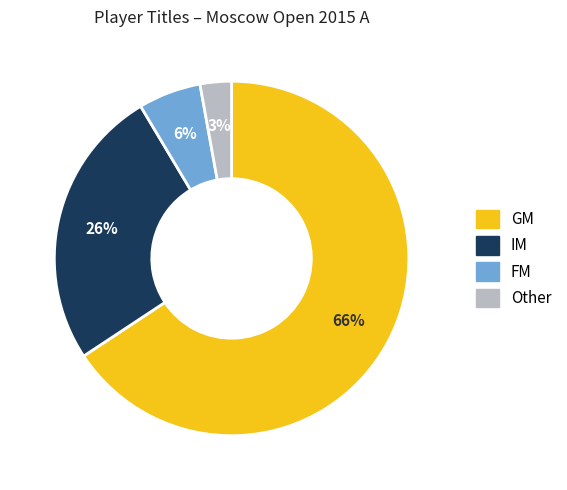

What is the largest slice in the pie chart?

GM